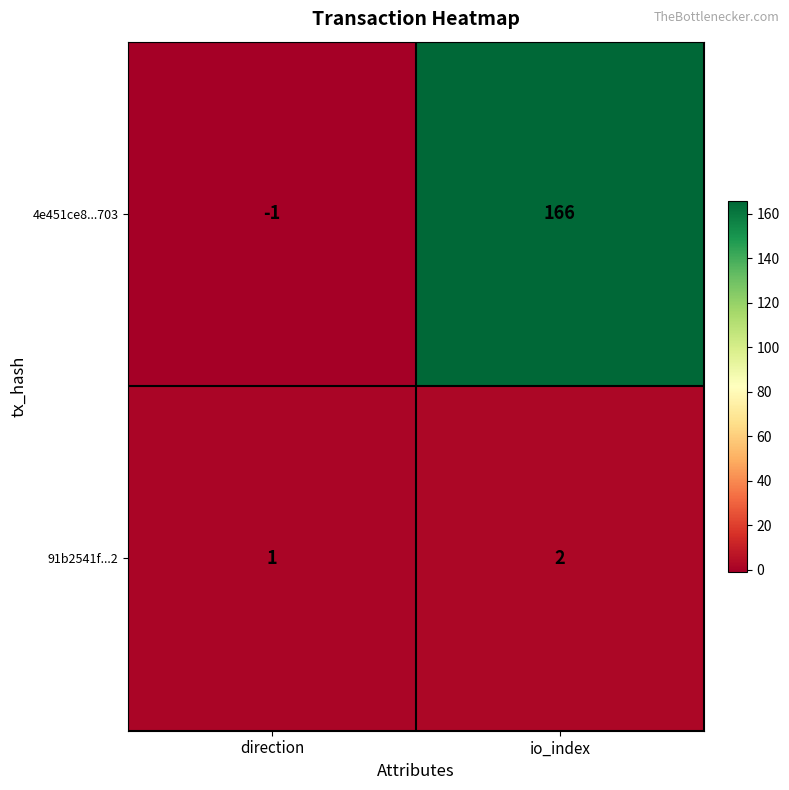

The 4e451ce8...703 series shows 45 at io_index. True or false?

False